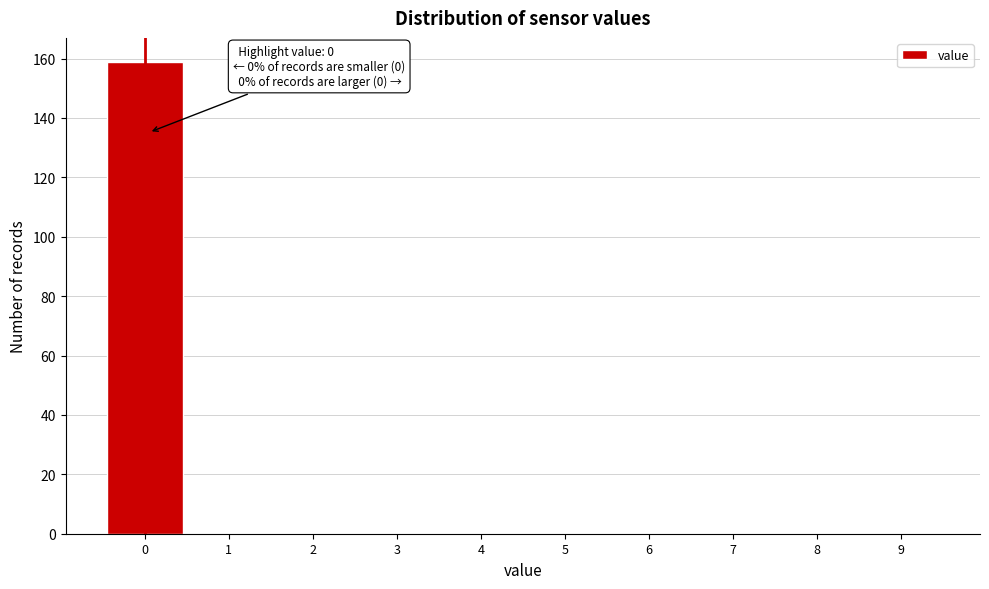

Reading right to left, what are all the values shown in this chart?

9=0	8=0	7=0	6=0	5=0	4=0	3=0	2=0	1=0	0=159